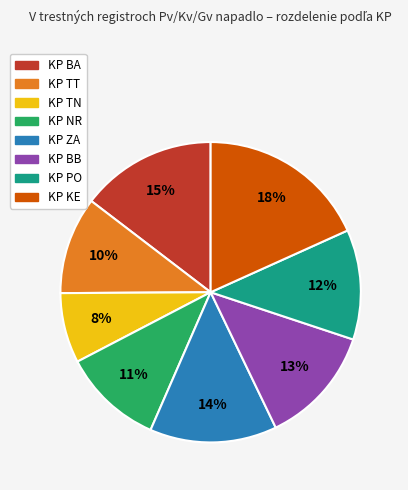

What percentage is the KP KE slice, to the nearest percent?

18%